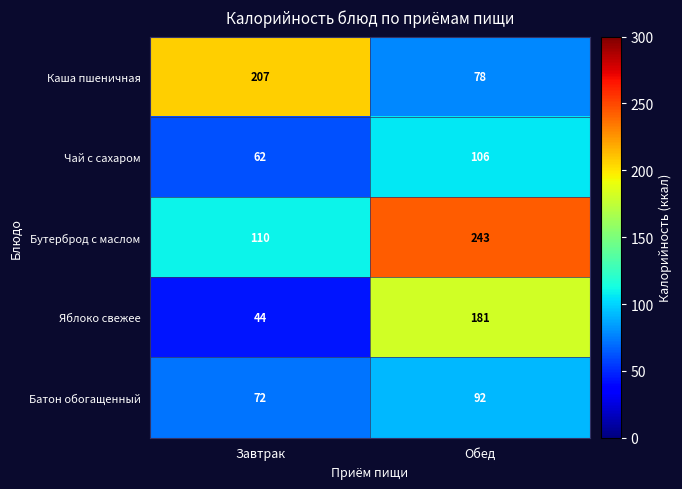

Where is Чай с сахаром nearest to the value 84?

Завтрак